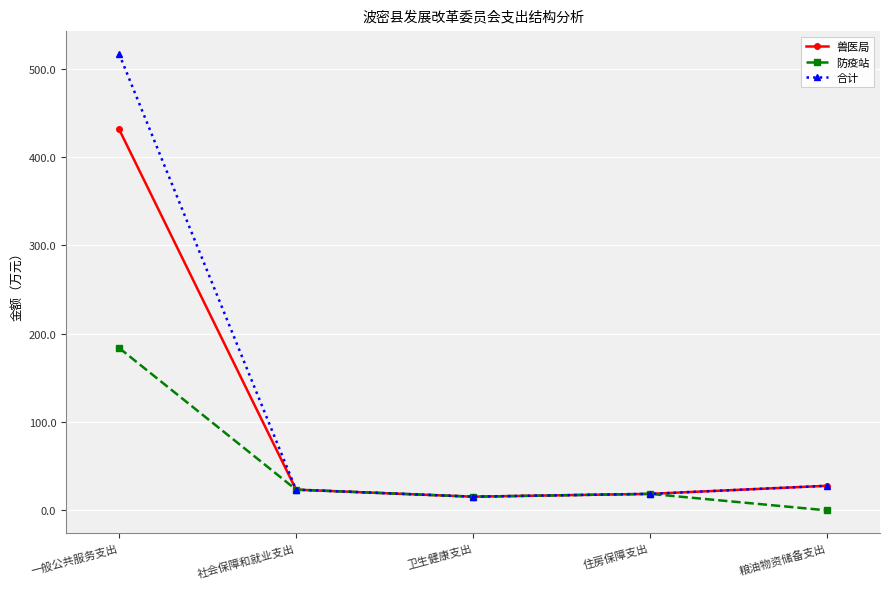

Which series has the widest spread of values?

合计